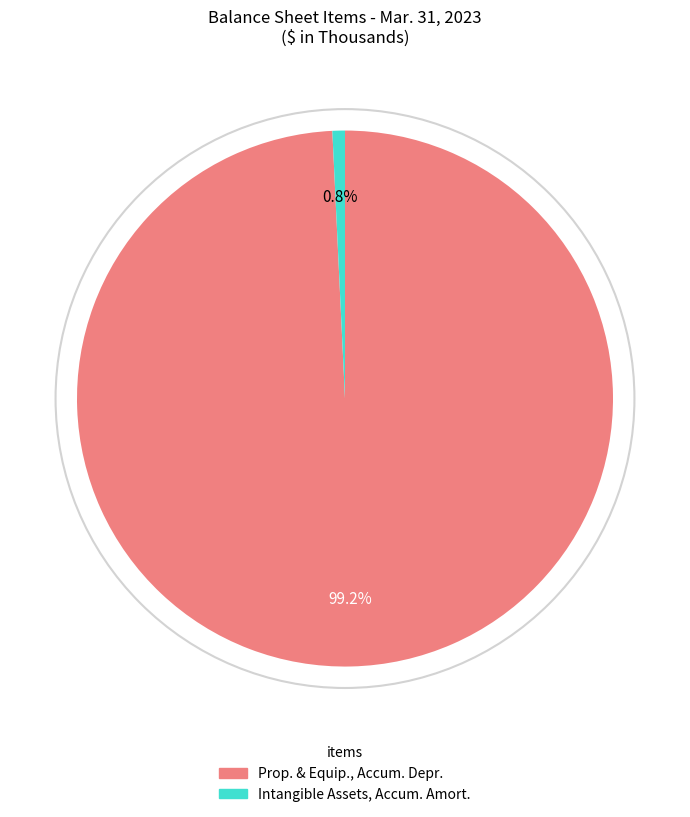

What is the ratio of the value at Prop. & Equip., Accum. Depr. to the value at Intangible Assets, Accum. Amort.?

131.8